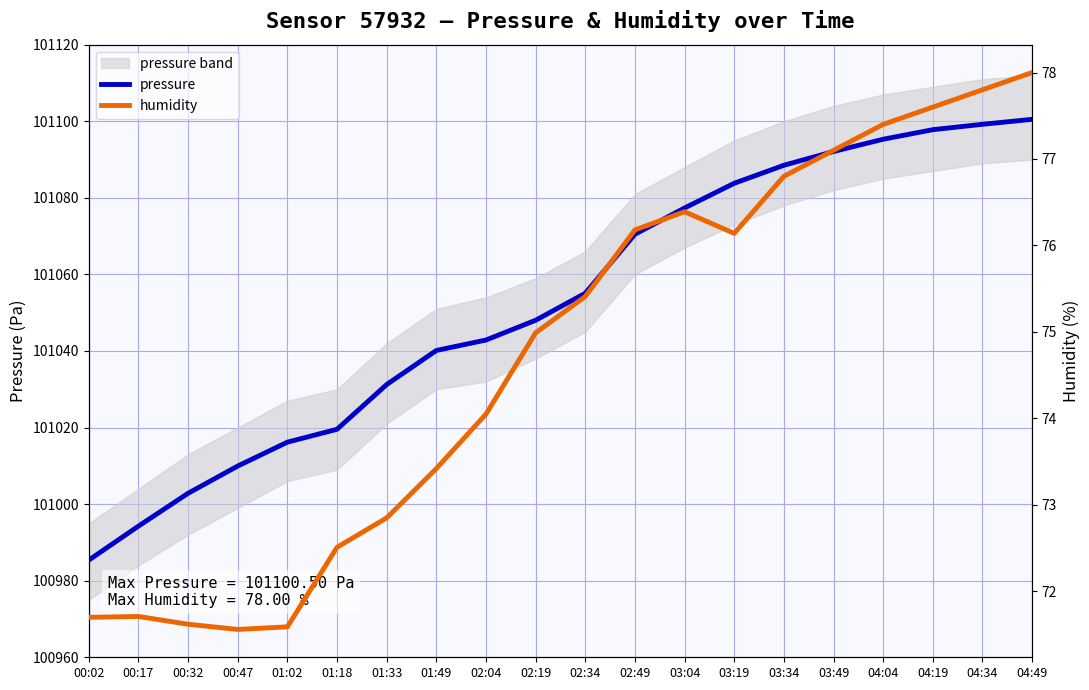

Is it true that pressure equals 33385.4 at 01:33?

False